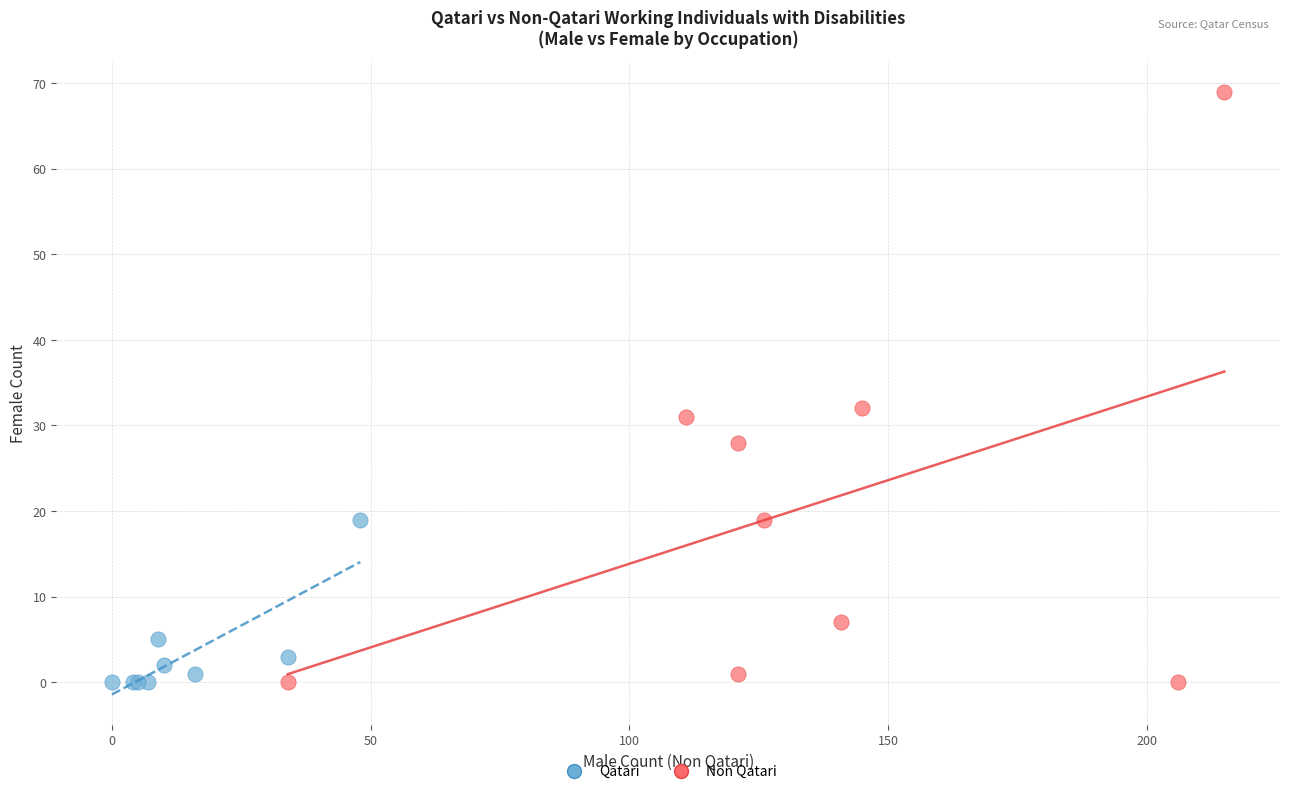

Which series has the largest Y range (max minus min)?

Non Qatari